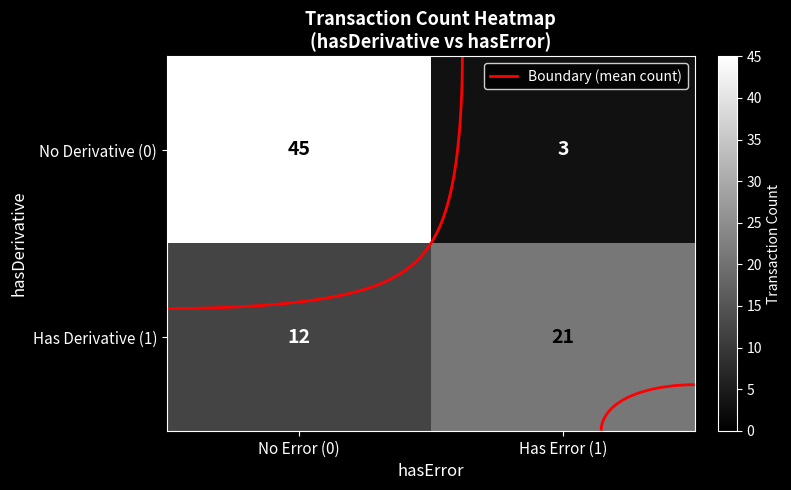

Is the value of Has Derivative (1) at No Error (0) greater than the value of No Derivative (0) at No Error (0)?

No